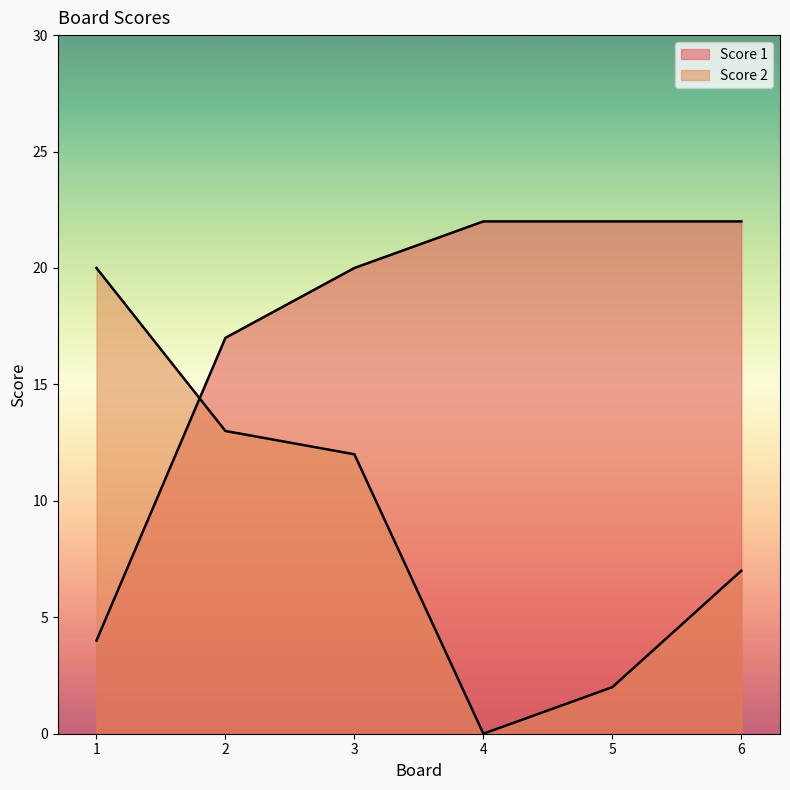

Is the value of Score 1 at 5 greater than the value of Score 2 at 6?

Yes